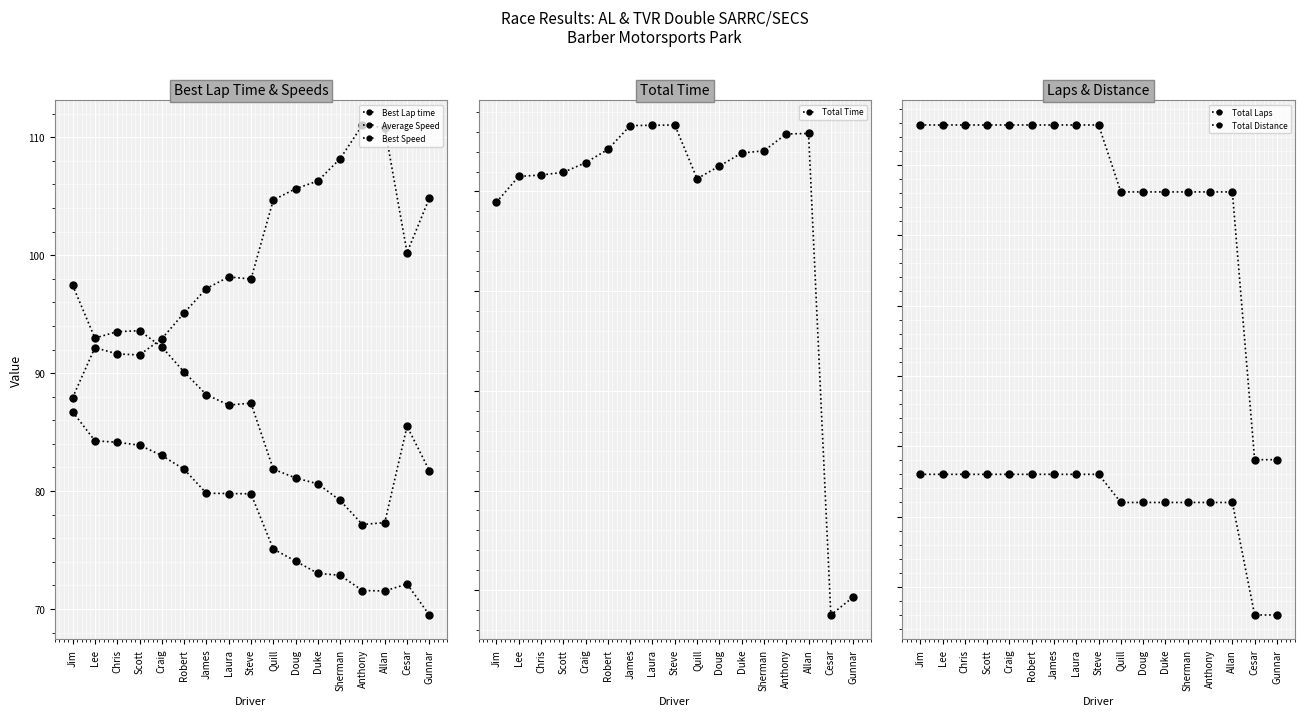

How many values in the Best Speed series are below 87?

8